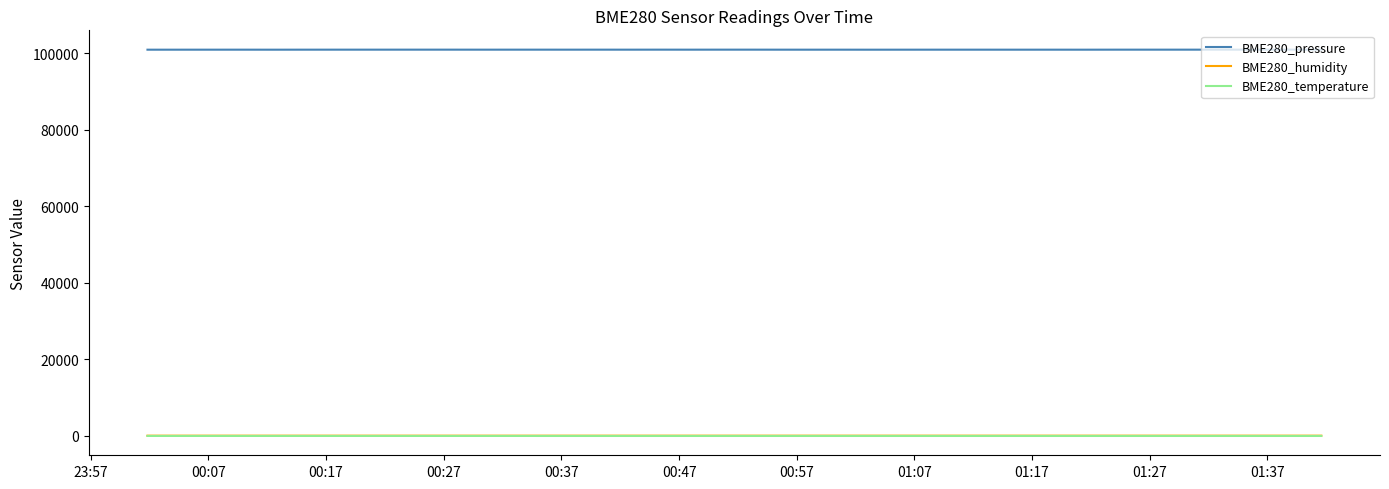

Which series has the largest total across all categories?

BME280_pressure